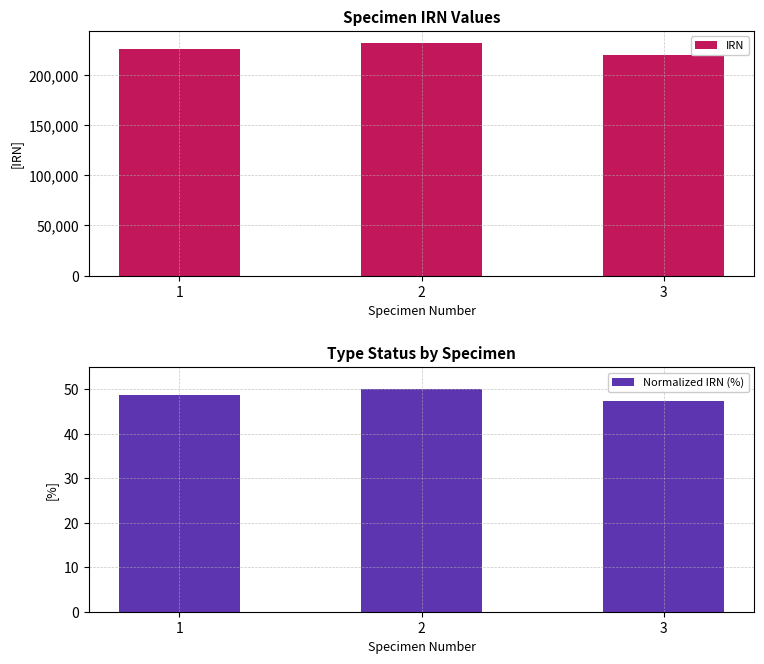

Which category has the highest value in the Normalized IRN (%) series?

2